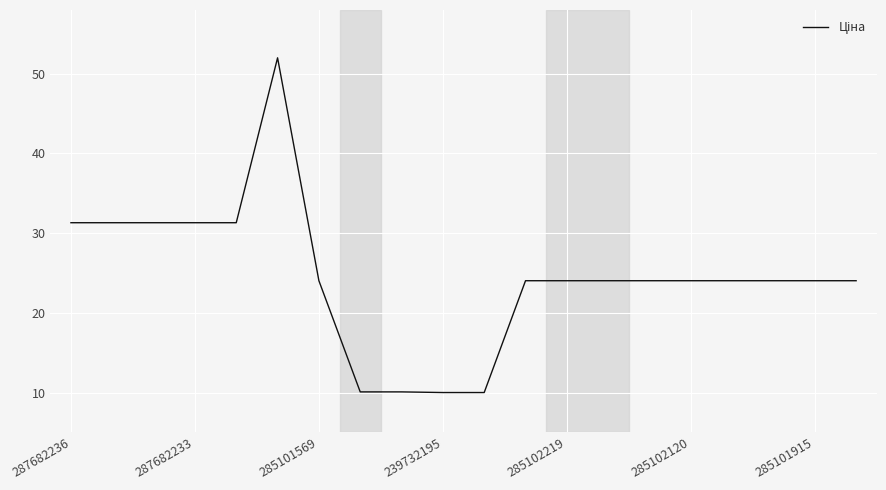

What is the difference between the maximum and second lowest values?

42.0